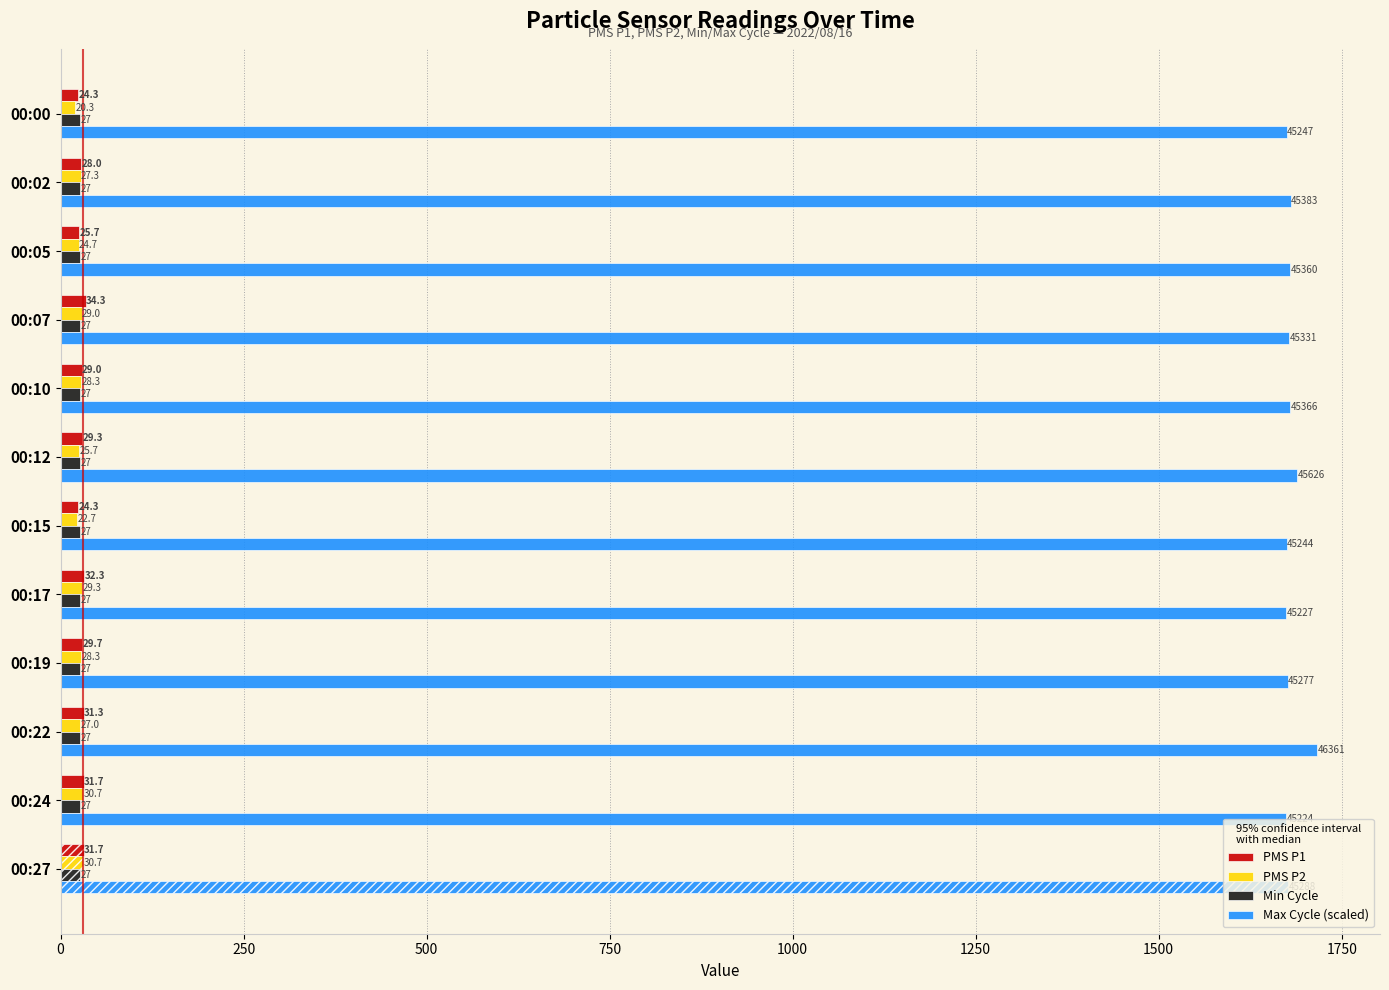

Which series changed the most between 00:12 and 00:15?

Max Cycle (scaled)